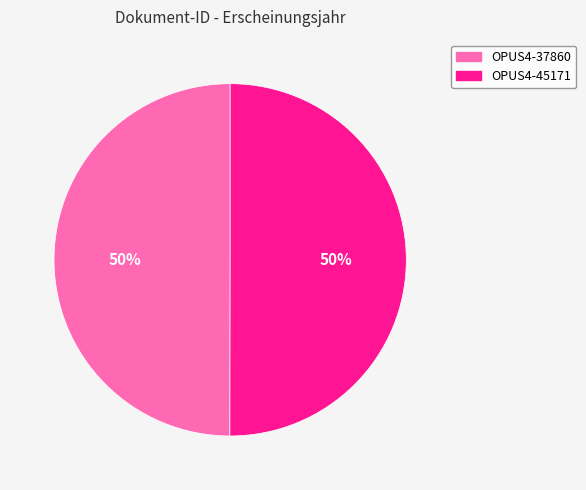

To the nearest percent, what is the combined percentage of OPUS4-45171 and OPUS4-37860?

100%